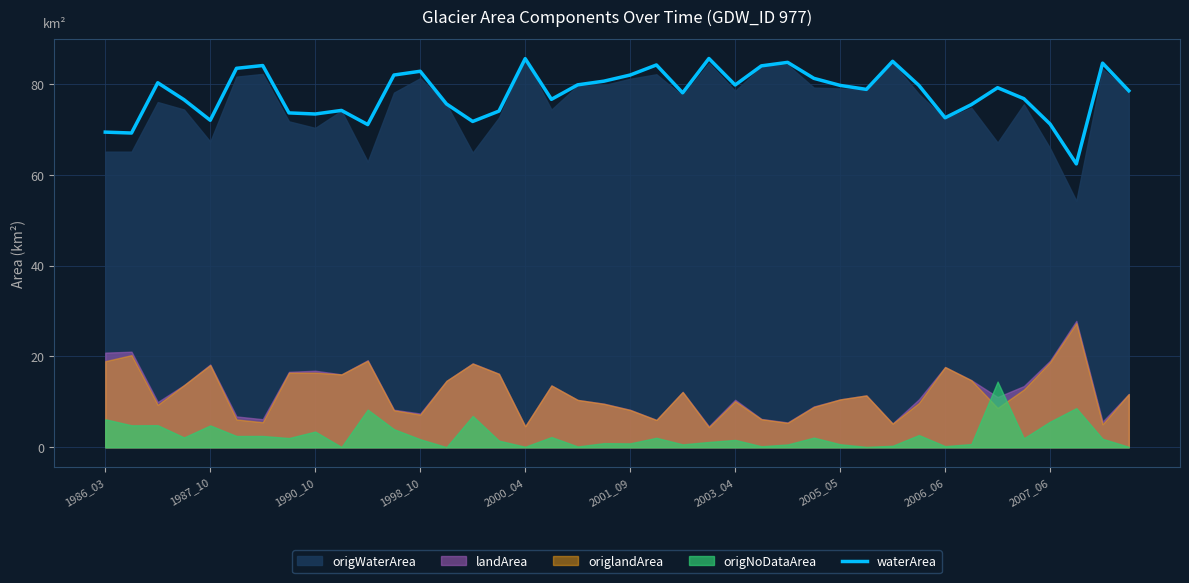

What is the difference between the maximum and second lowest values?

16.4